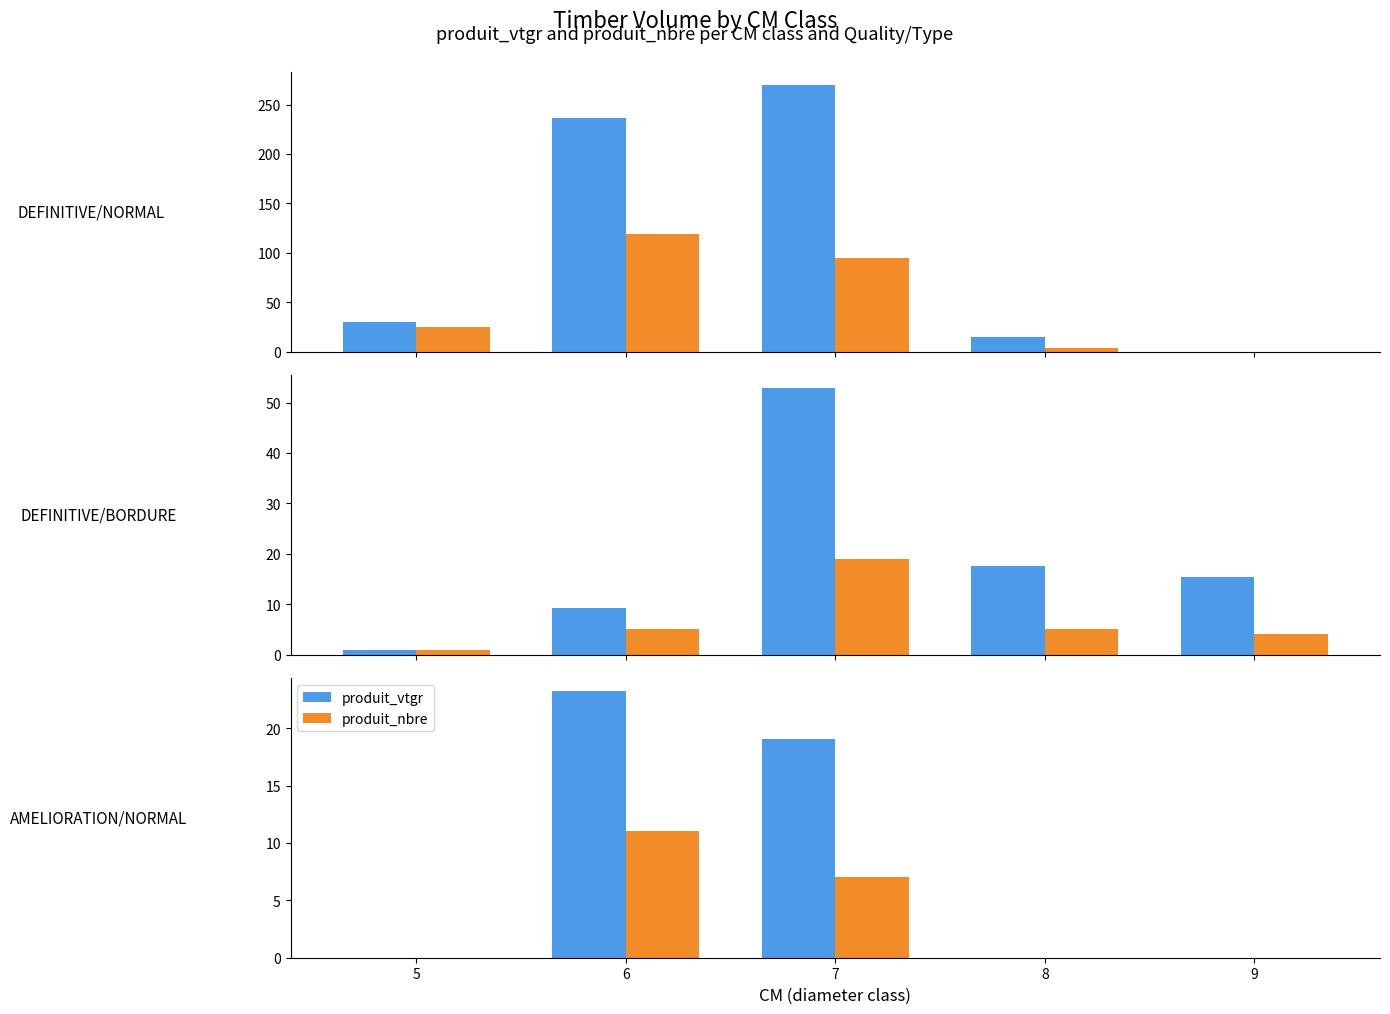

At which category is the sum across all series the highest?

6